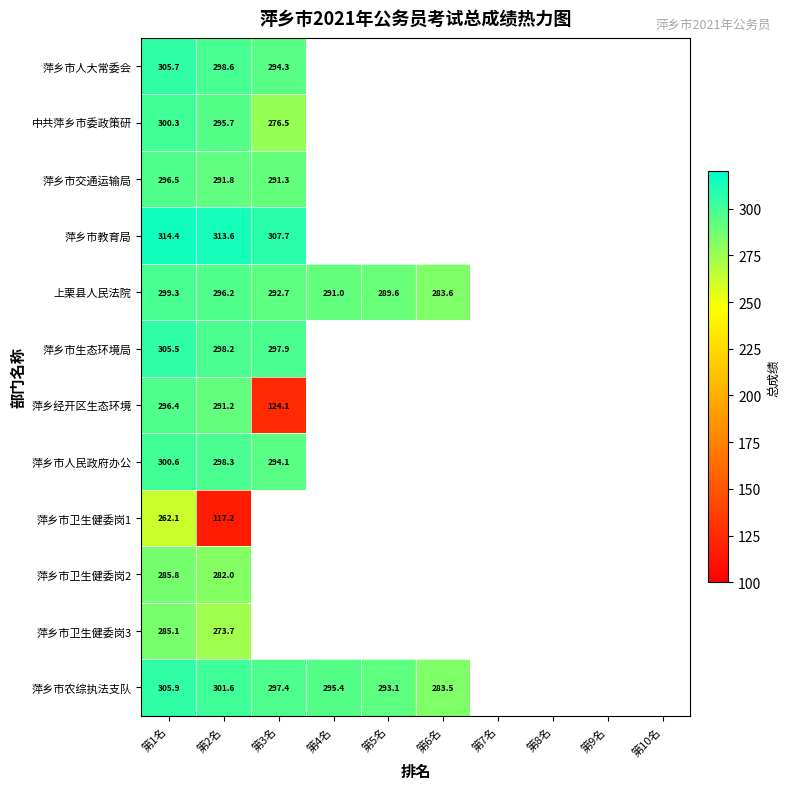

At which label does 萍乡市农综执法支队 first exceed 293?

第1名